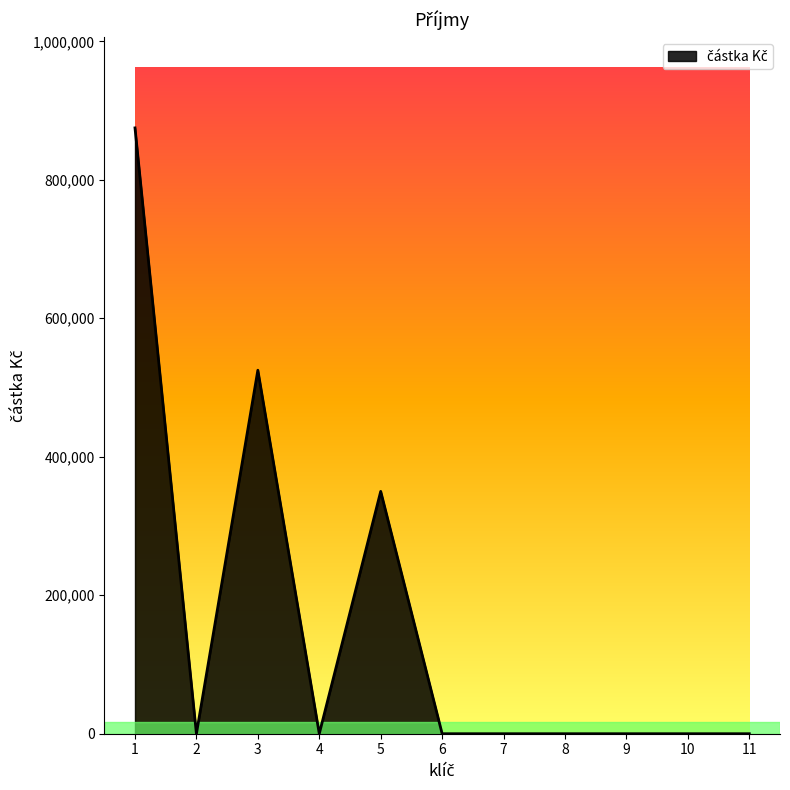

How many values are between 0 and 350000?

9